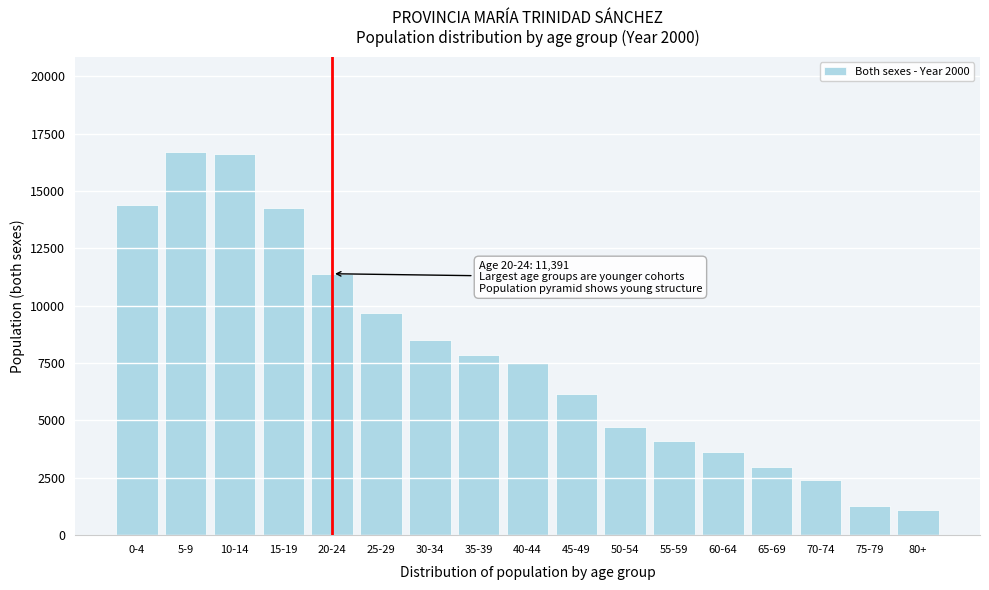

What is the sum of the values at 5-9 and 30-34?

25173